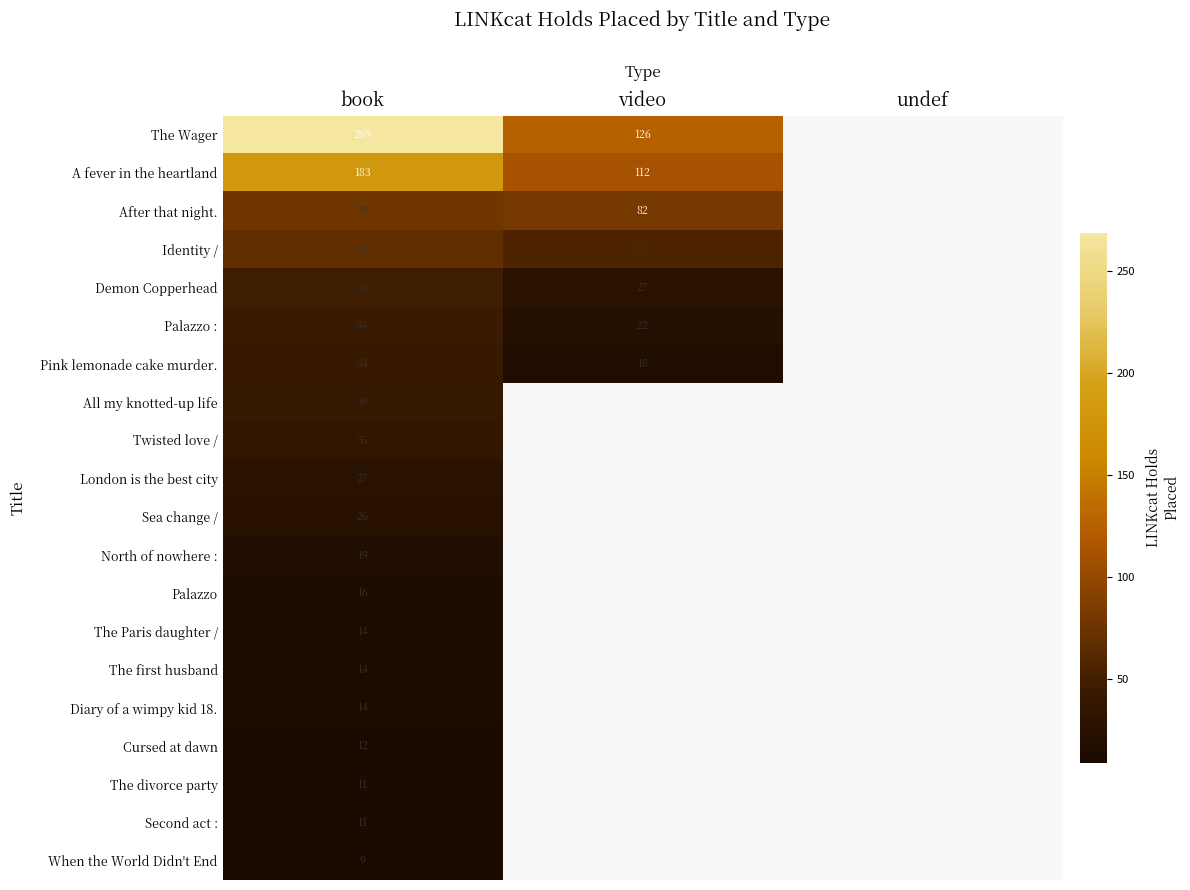

Count the number of categories in the chart.

3